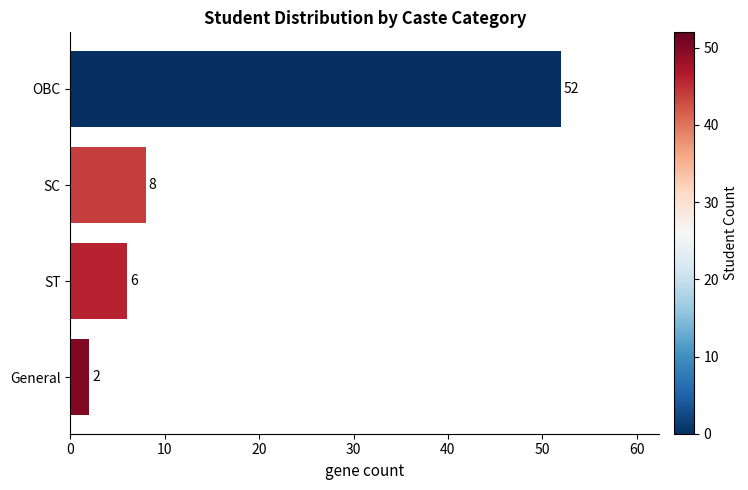

Rank the categories by value from highest to lowest.

OBC, SC, ST, General